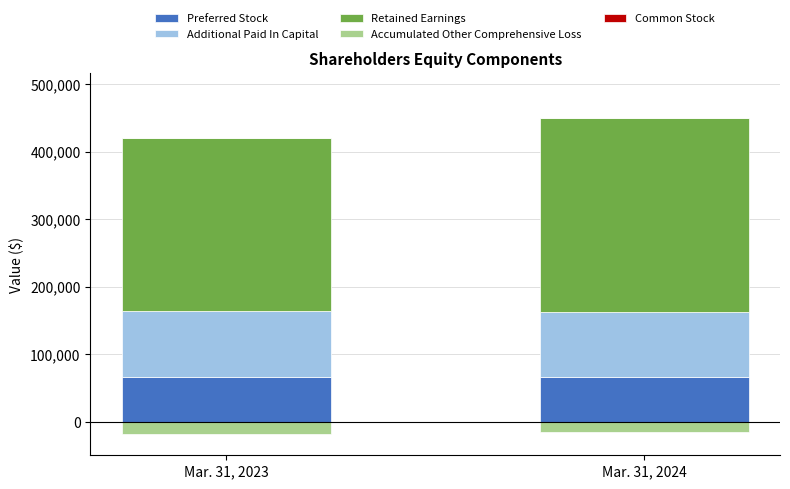

Where is Common Stock nearest to the value 277?

Mar. 31, 2023